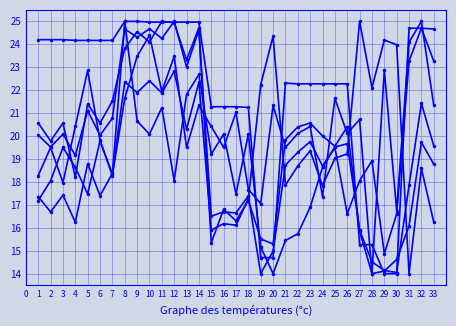

How many data points does each series have?

33